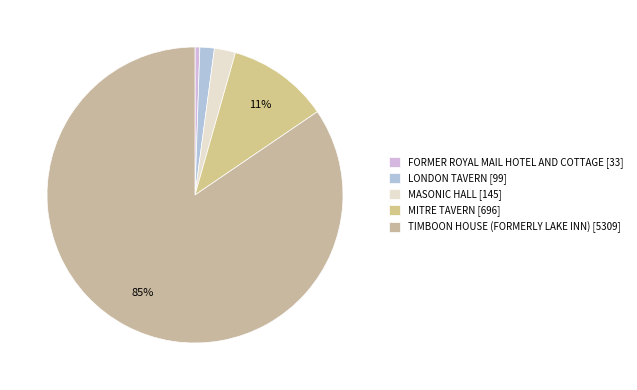

The LONDON TAVERN slice represents 13% of the pie. True or false?

False